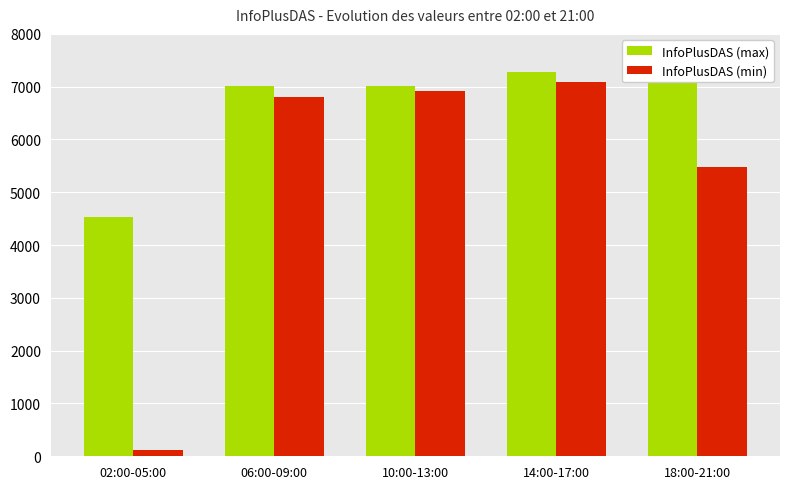

Which series has the largest range (max minus min)?

InfoPlusDAS (min)